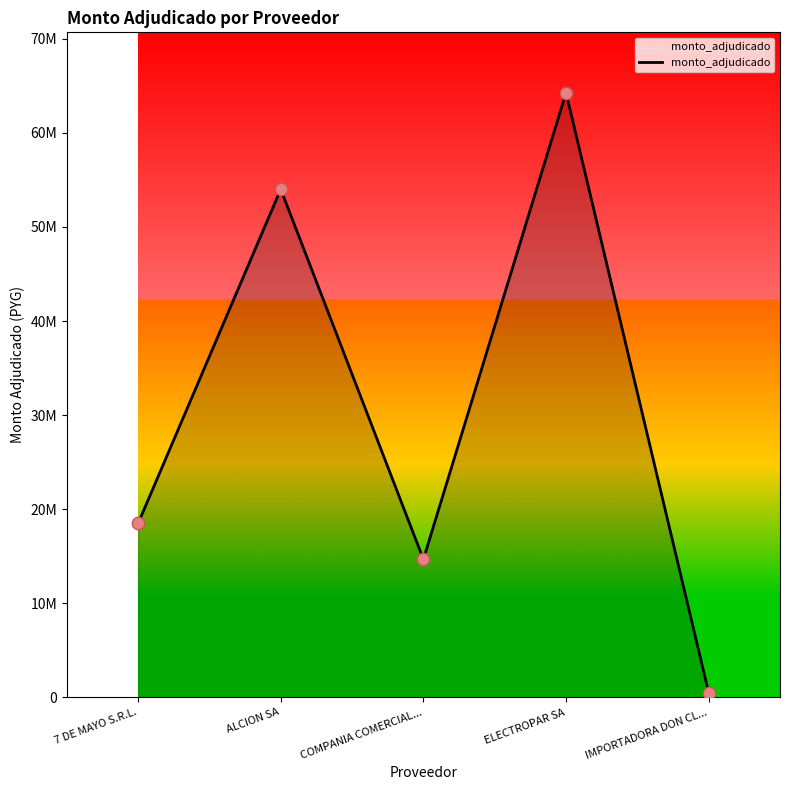

Between COMPANIA COMERCIAL... and IMPORTADORA DON CL..., which is larger?

COMPANIA COMERCIAL...